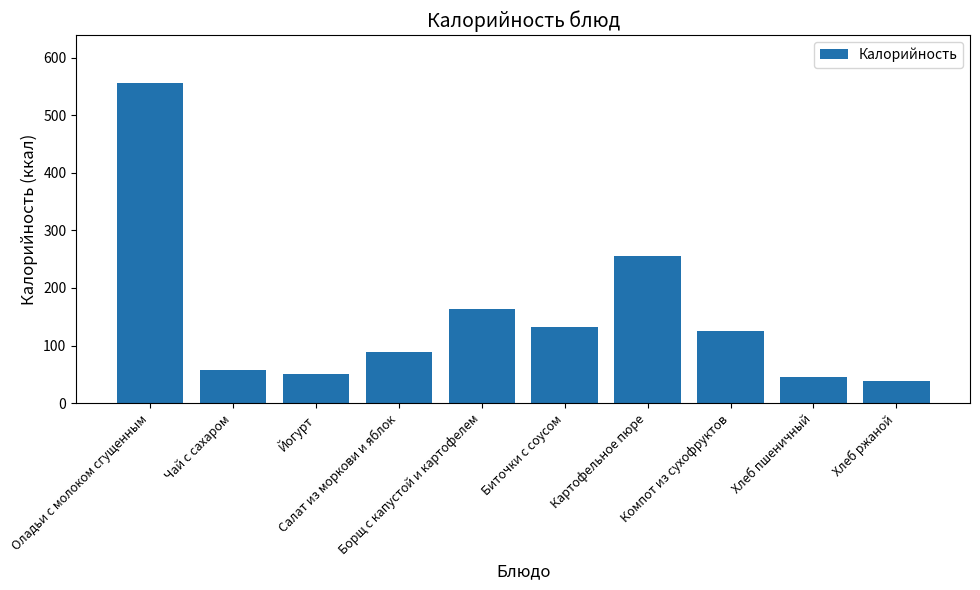

What is the difference between the maximum and second lowest values?

510.9